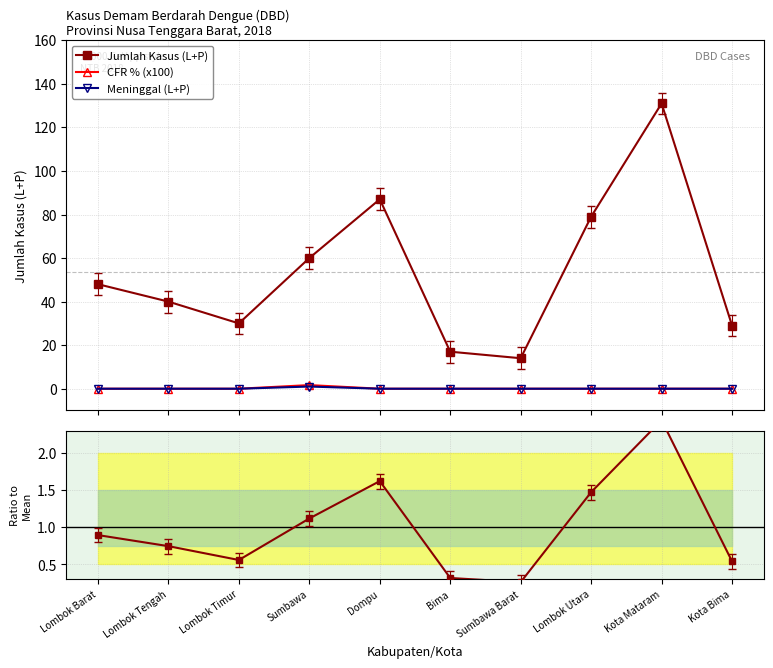

Which series has the widest spread of values?

Jumlah Kasus (L+P)